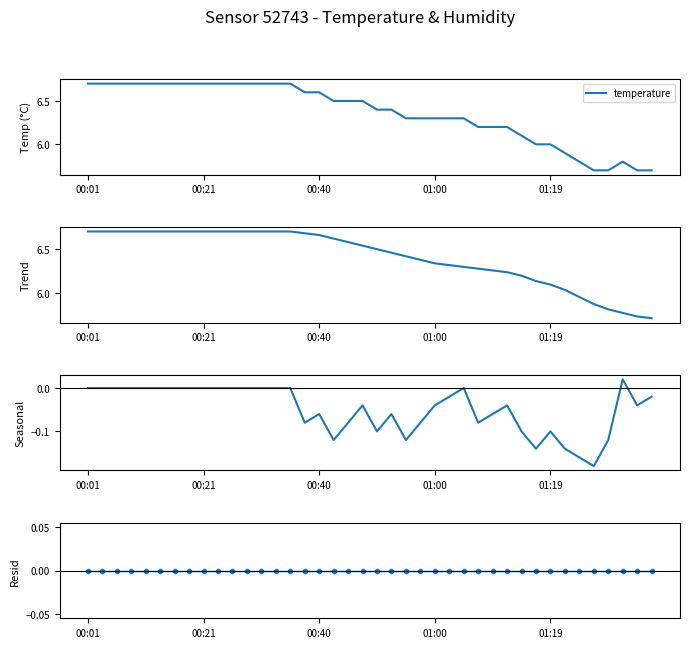

The trend series shows 6.4 at 23. True or false?

True